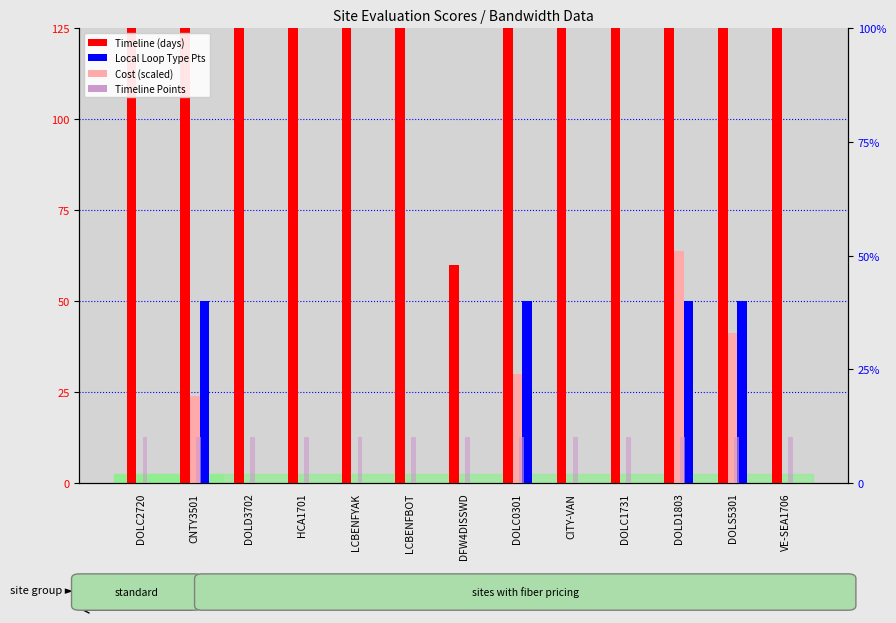

Reading right to left, extract all data points from this chart.

Timeline: VE-SEA1706=150.0	DOLS5301=150.0	DOLD1803=150.0	DOLC1731=150.0	CITY-VAN=150.0	DOLC0301=150.0	DFW4DISSWD=60.0	LCBENFBOT=150.0	LCBENFYAK=150.0	HCA1701=150.0	DOLD3702=150.0	CNTY3501=150.0	DOLC2720=150.0
cost (scaled): VE-SEA1706=0.0	DOLS5301=41.2	DOLD1803=63.9	DOLC1731=0.0	CITY-VAN=0.0	DOLC0301=30.0	DFW4DISSWD=0.0	LCBENFBOT=0.0	LCBENFYAK=0.0	HCA1701=0.0	DOLD3702=0.0	CNTY3501=24.0	DOLC2720=0.0
Local Loop Type: VE-SEA1706=0.0	DOLS5301=40.0	DOLD1803=40.0	DOLC1731=0.0	CITY-VAN=0.0	DOLC0301=40.0	DFW4DISSWD=0.0	LCBENFBOT=0.0	LCBENFYAK=0.0	HCA1701=0.0	DOLD3702=0.0	CNTY3501=40.0	DOLC2720=0.0
Timeline Points: VE-SEA1706=10.0	DOLS5301=10.0	DOLD1803=10.0	DOLC1731=10.0	CITY-VAN=10.0	DOLC0301=10.0	DFW4DISSWD=10.0	LCBENFBOT=10.0	LCBENFYAK=10.0	HCA1701=10.0	DOLD3702=10.0	CNTY3501=10.0	DOLC2720=10.0